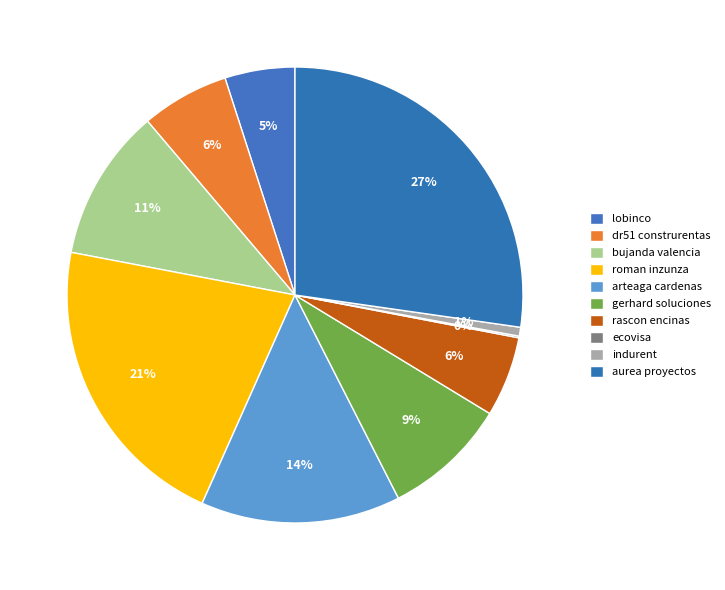

What is the largest slice in the pie chart?

aurea proyectos